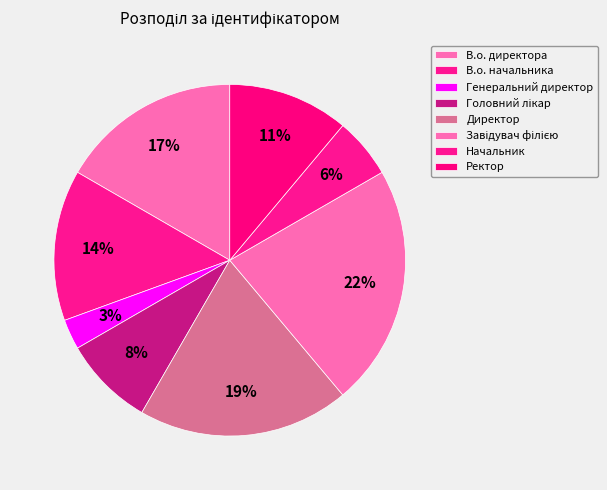

Which slice is the smallest?

Генеральний директор